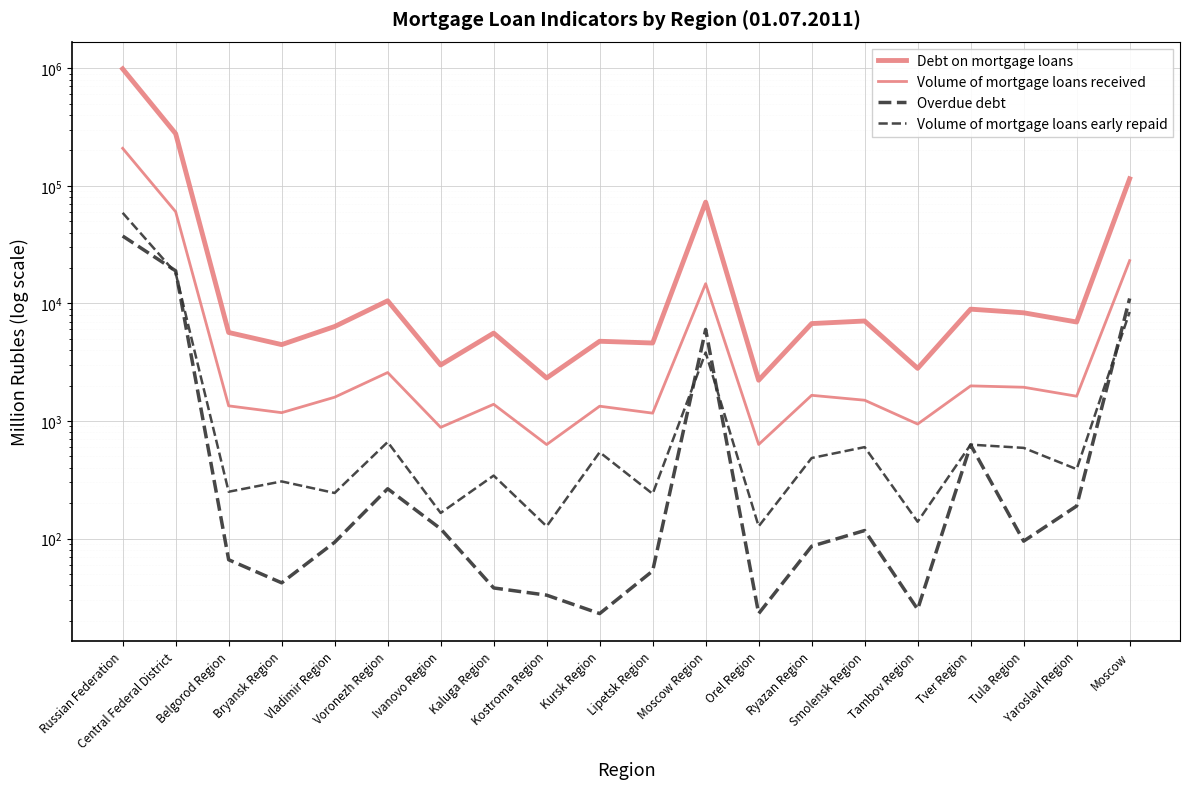

Which category has the lowest value across all series?

Kursk Region